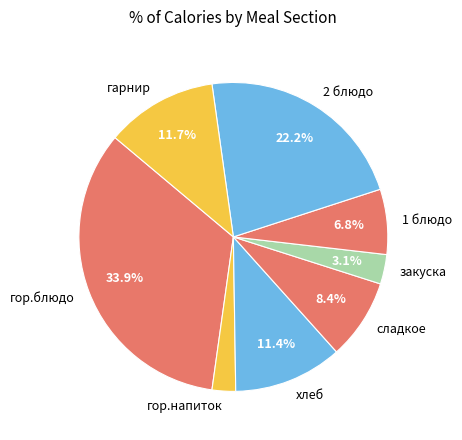

Between закуска and хлеб, which is larger?

хлеб